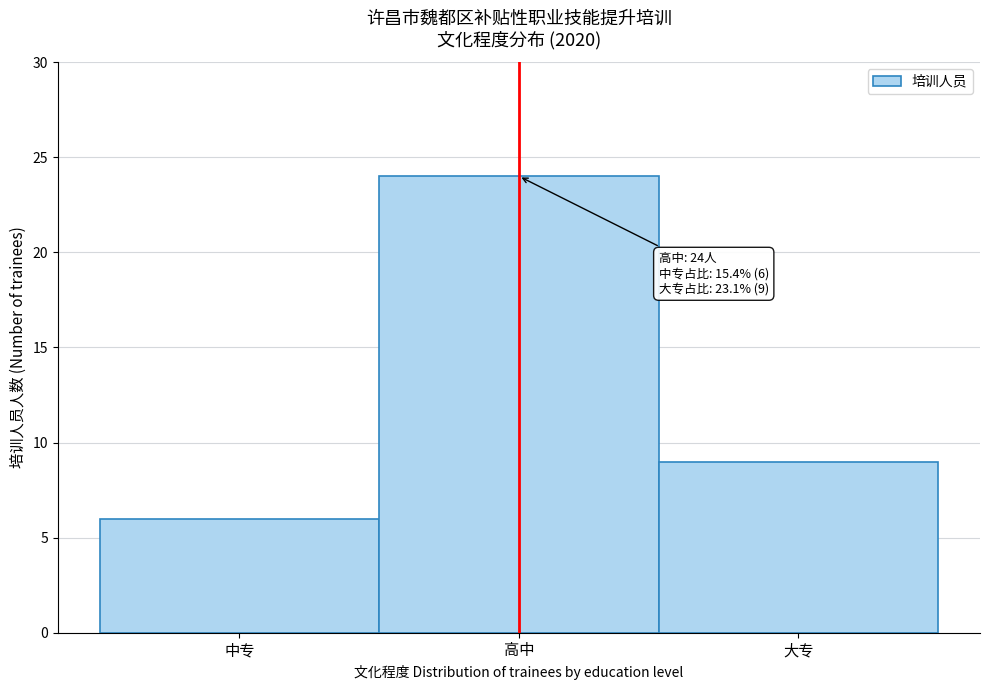

Reading left to right, list all the values displayed in this chart.

中专=6	高中=24	大专=9